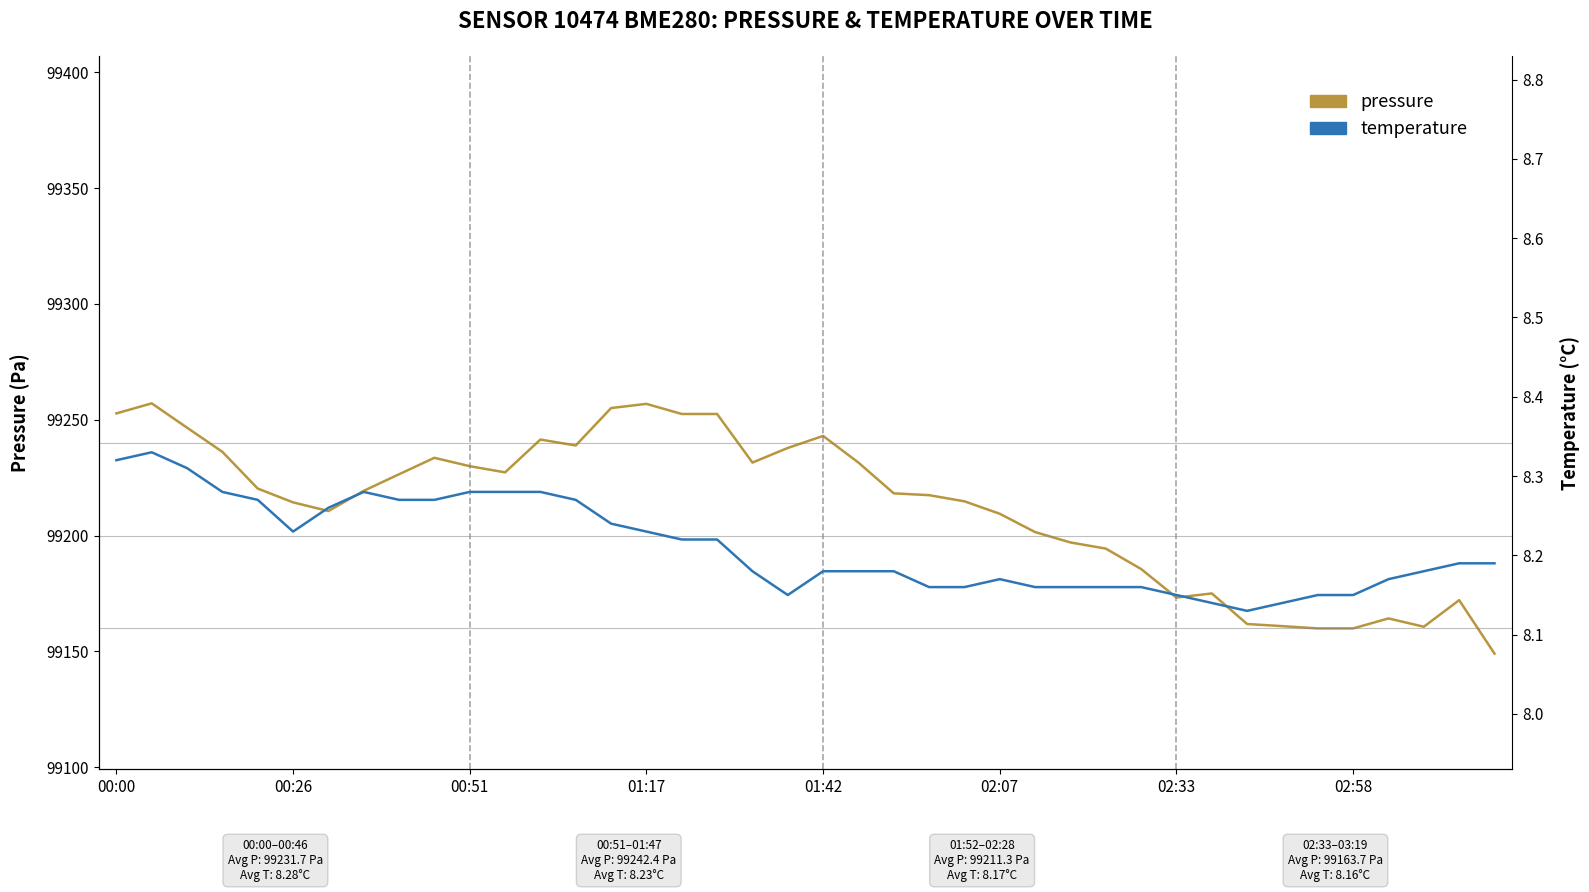

True or false: temperature and pressure intersect in this chart.

False